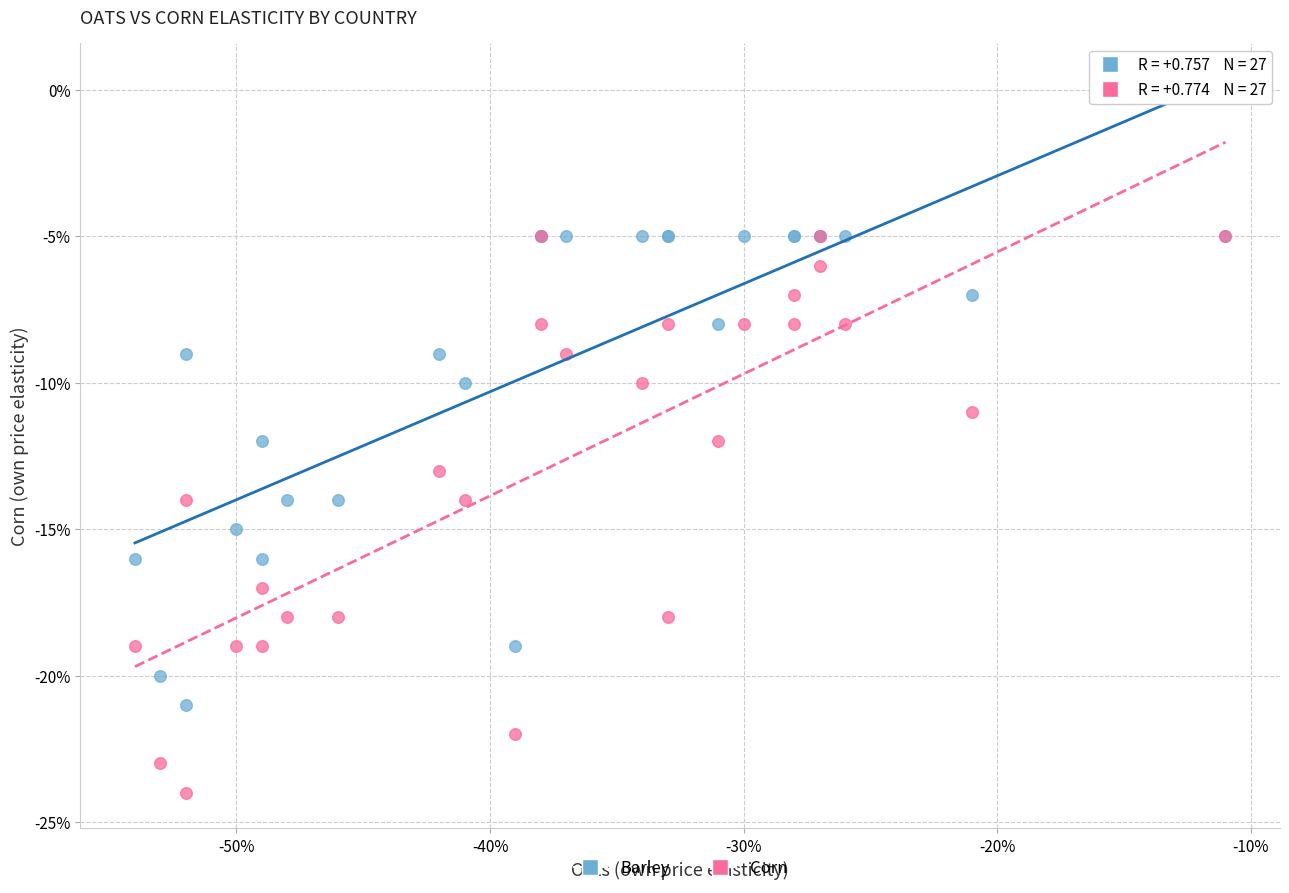

What are all the series names shown in the legend?

Barley, Corn